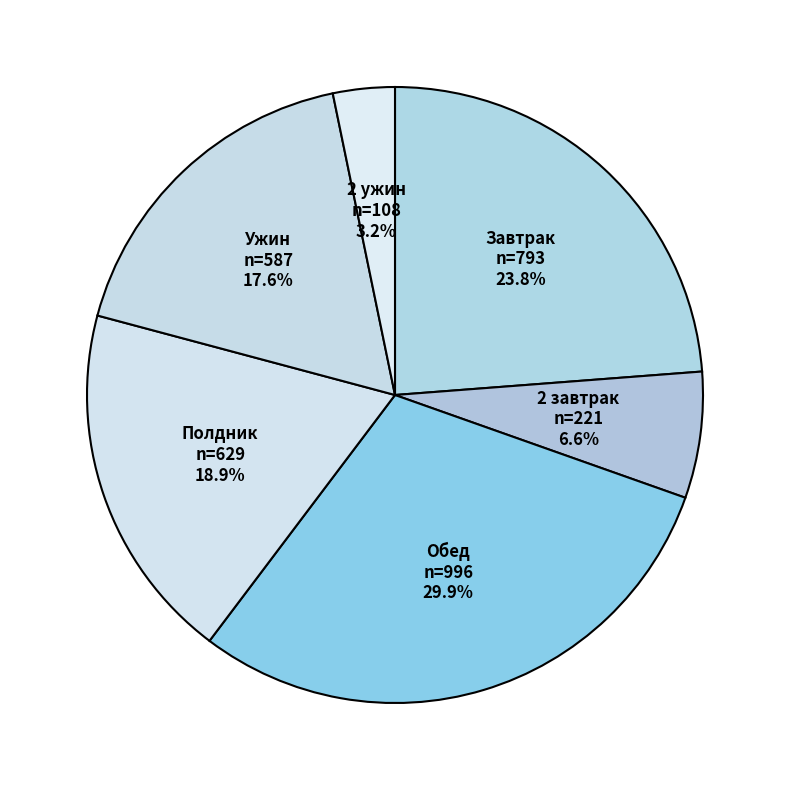

What is the largest slice in the pie chart?

Обед